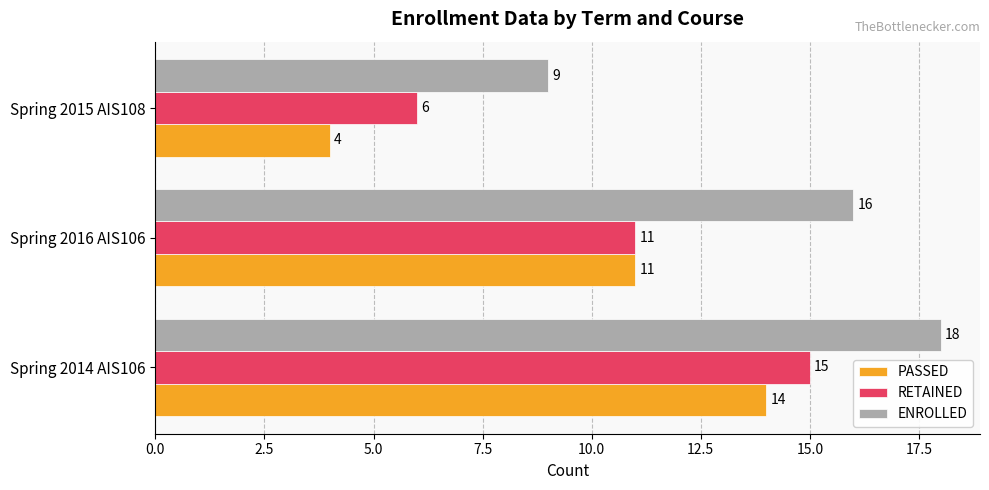

At which label is ENROLLED closest to 13?

Spring 2016 AIS106